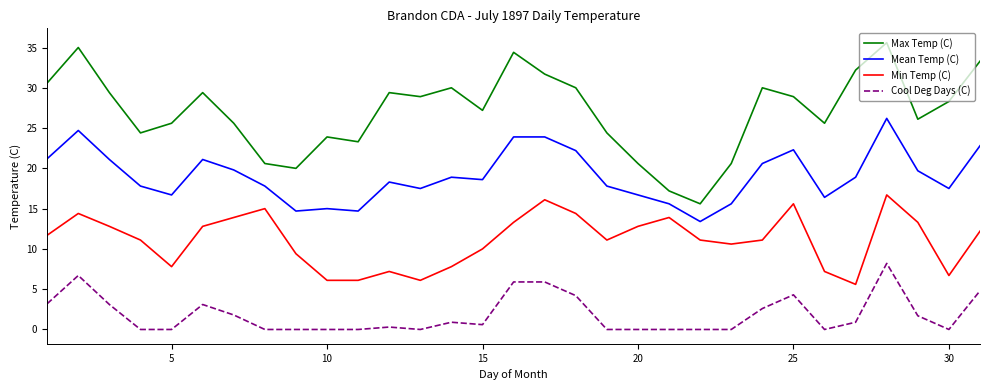

At how many categories does at least one series exceed 0?

31